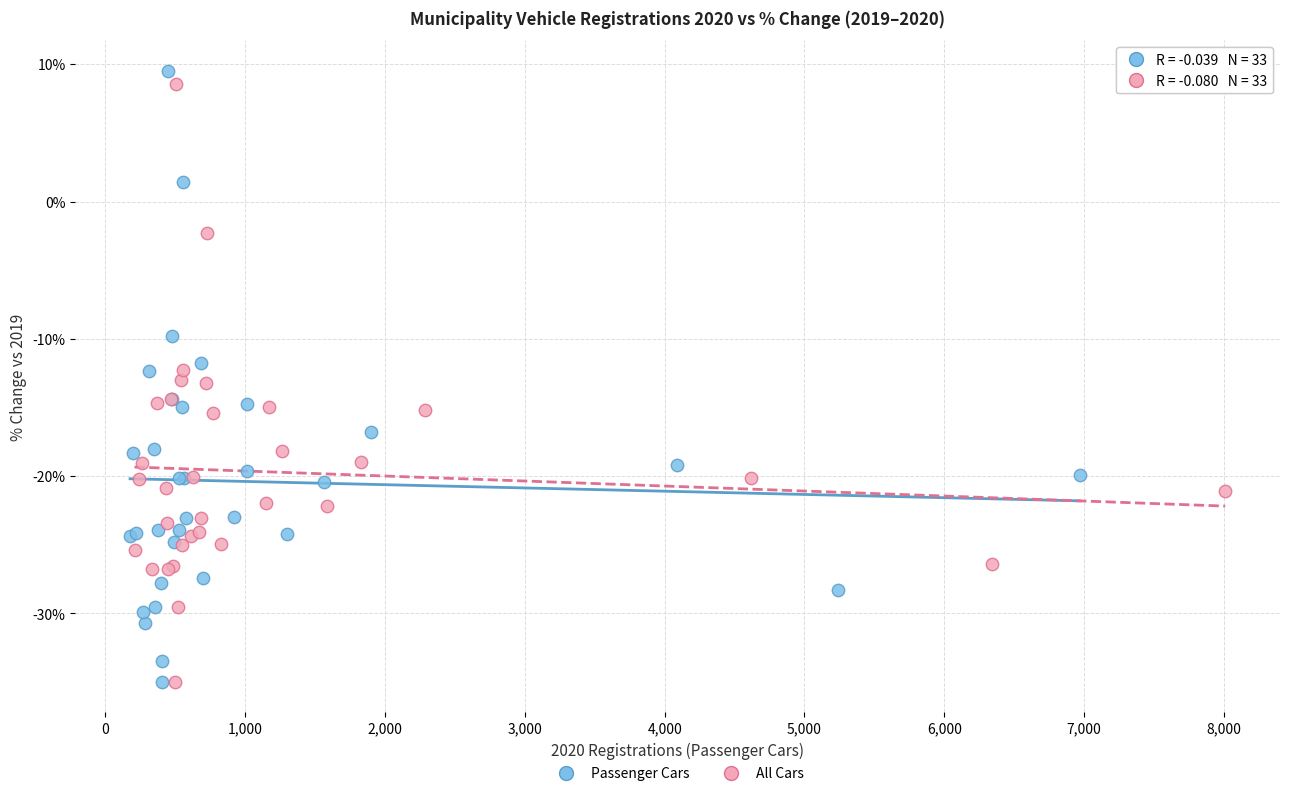

Which series has the largest Y range (max minus min)?

Passenger Cars